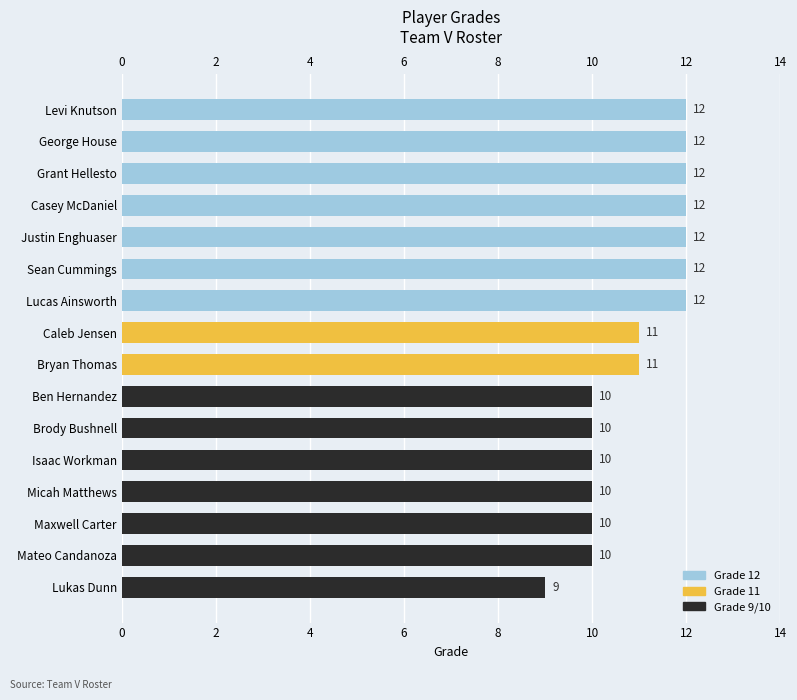

Reading bottom to top, what are all the values shown in this chart?

9	10	10	10	10	10	10	11	11	12	12	12	12	12	12	12